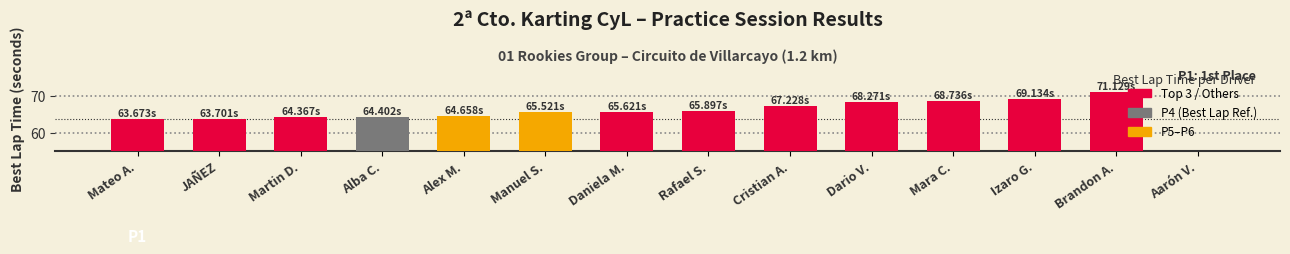

At which category does the chart reach its minimum across all series?

Aarón V.